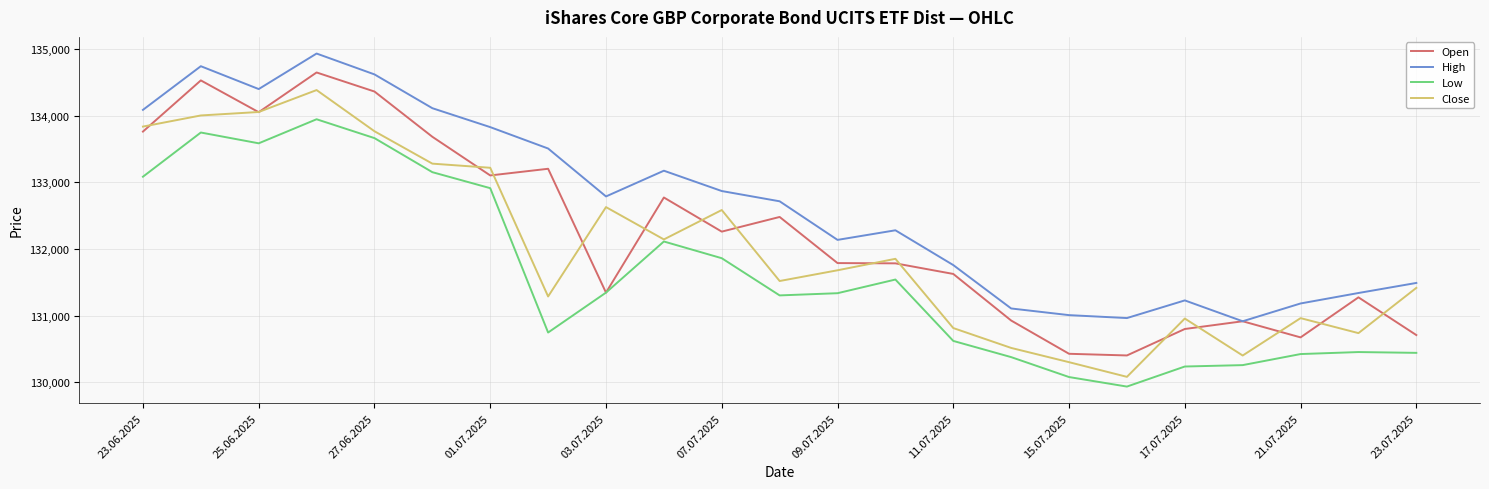

What is the lowest value of the Close series?

130080